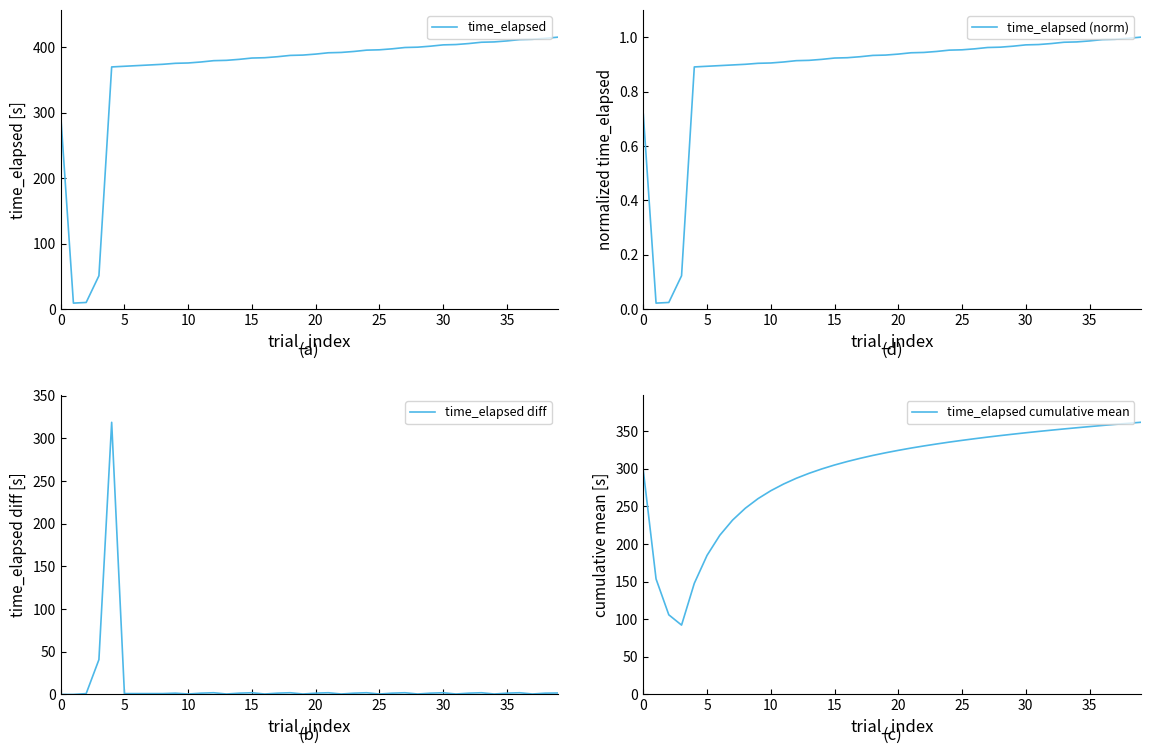

What is the difference between the maximum and minimum values in the time_elapsed (norm) series?

1.0